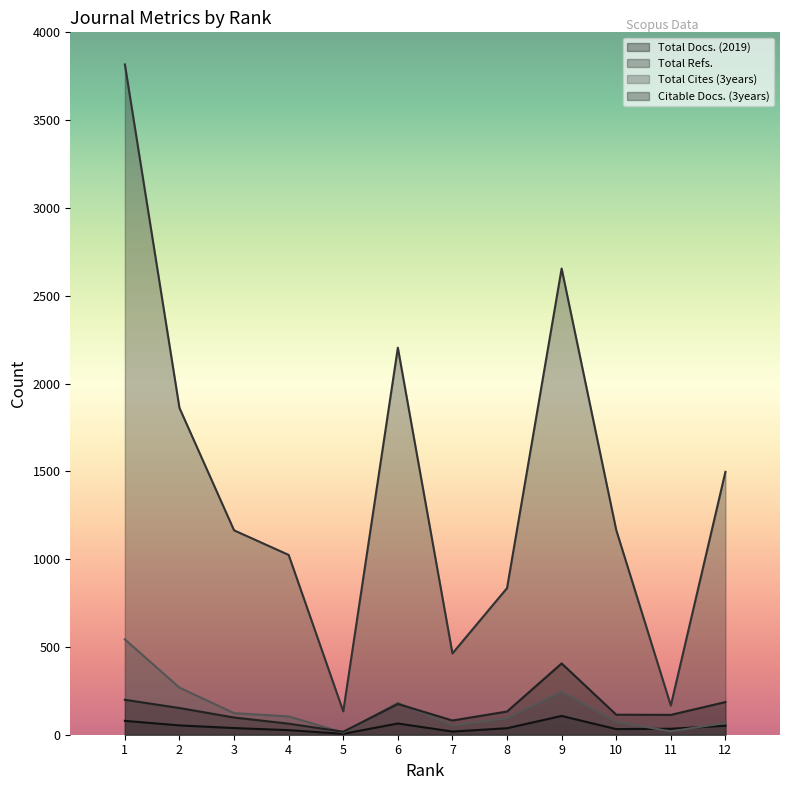

At how many categories does at least one series exceed 3812?

1